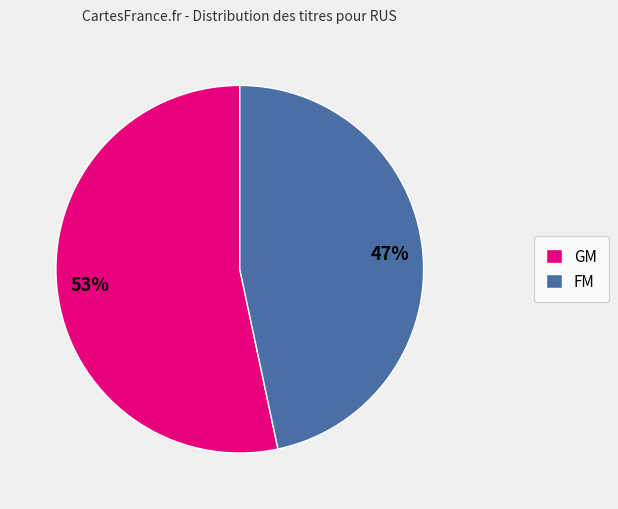

Does any single category account for the majority?

Yes